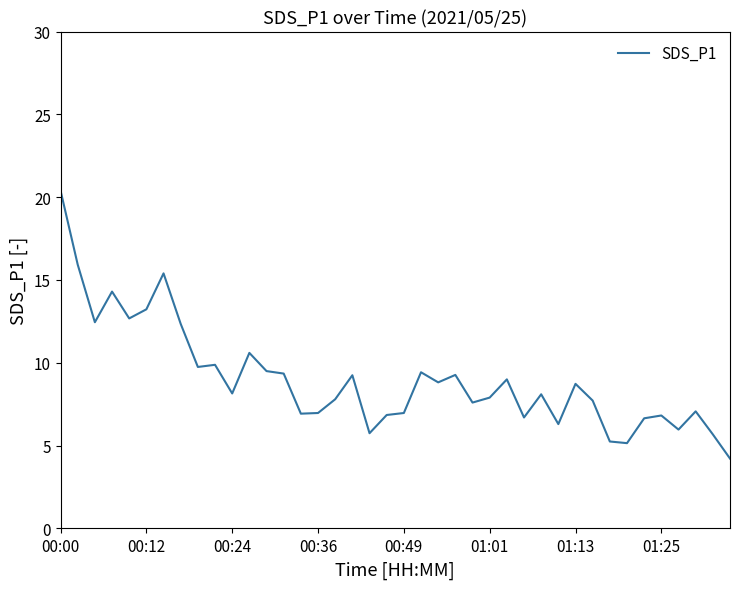

What is the smallest value displayed?

4.2